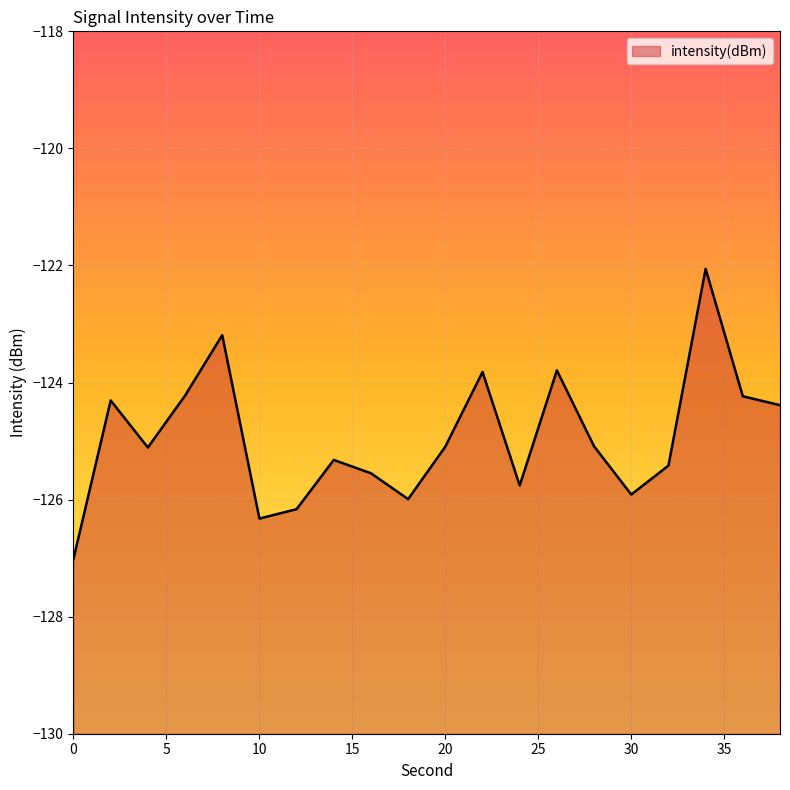

Where is the first local minimum?

4